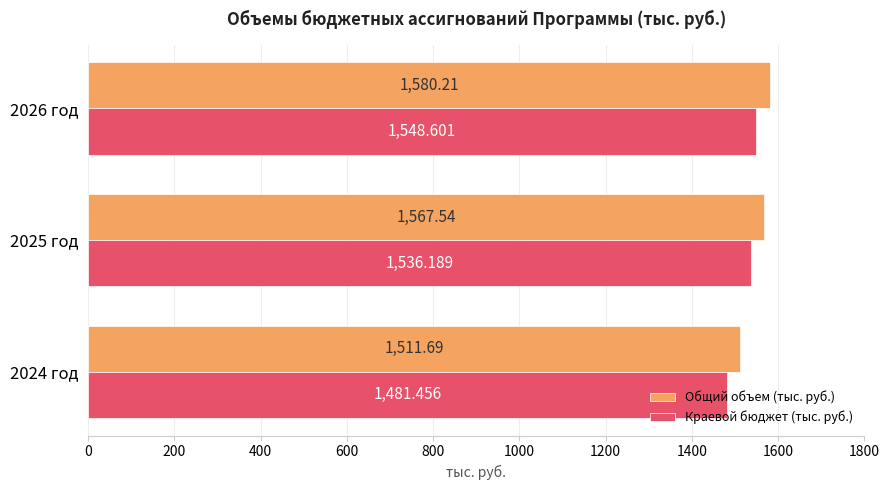

What is the total value across all series at 2026 год?

3128.8